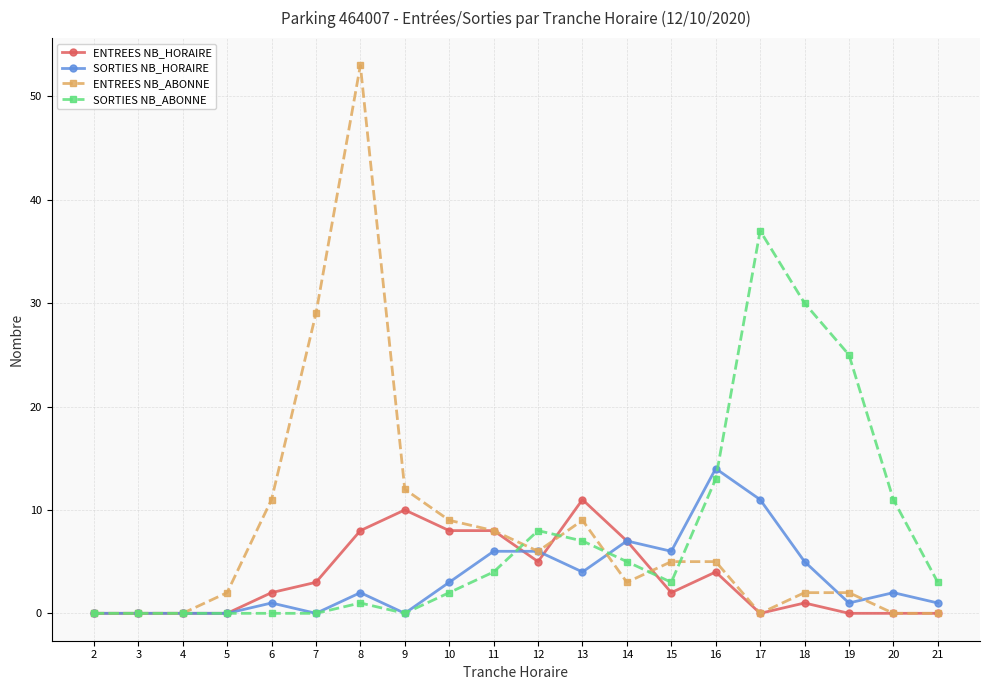

What is the greatest value displayed?

53